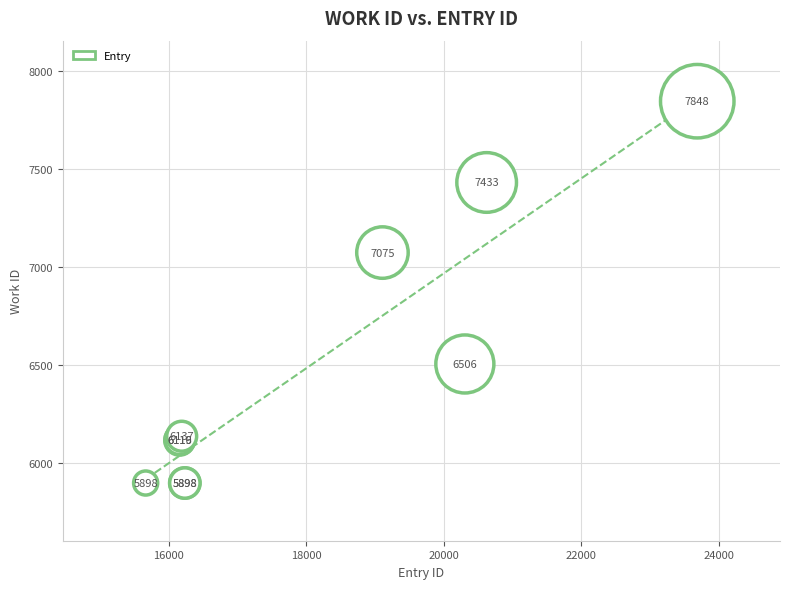

What Y value in the scatter plot is closest to 6873?

7075